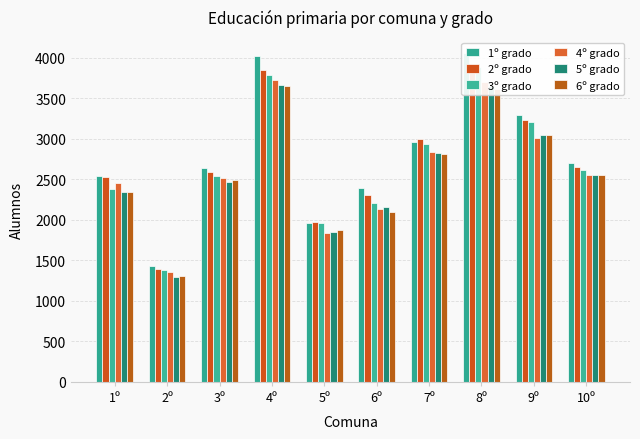

How many groups of bars are there?

10